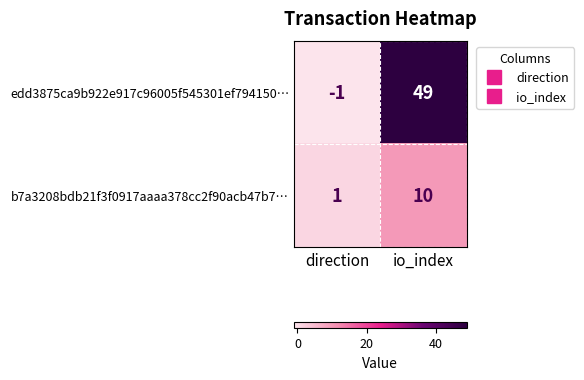

At direction, list the series in order from largest to smallest.

b7a3208bdb21f3f0917aaaa378cc2f90acb47b7…, edd3875ca9b922e917c96005f545301ef794150…